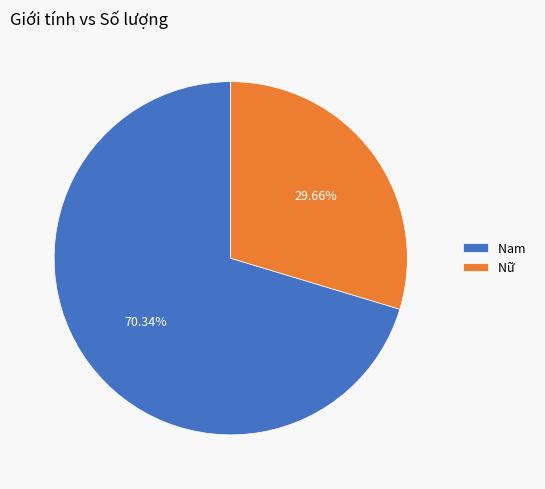

True or false: Nữ accounts for 38% of the total.

False